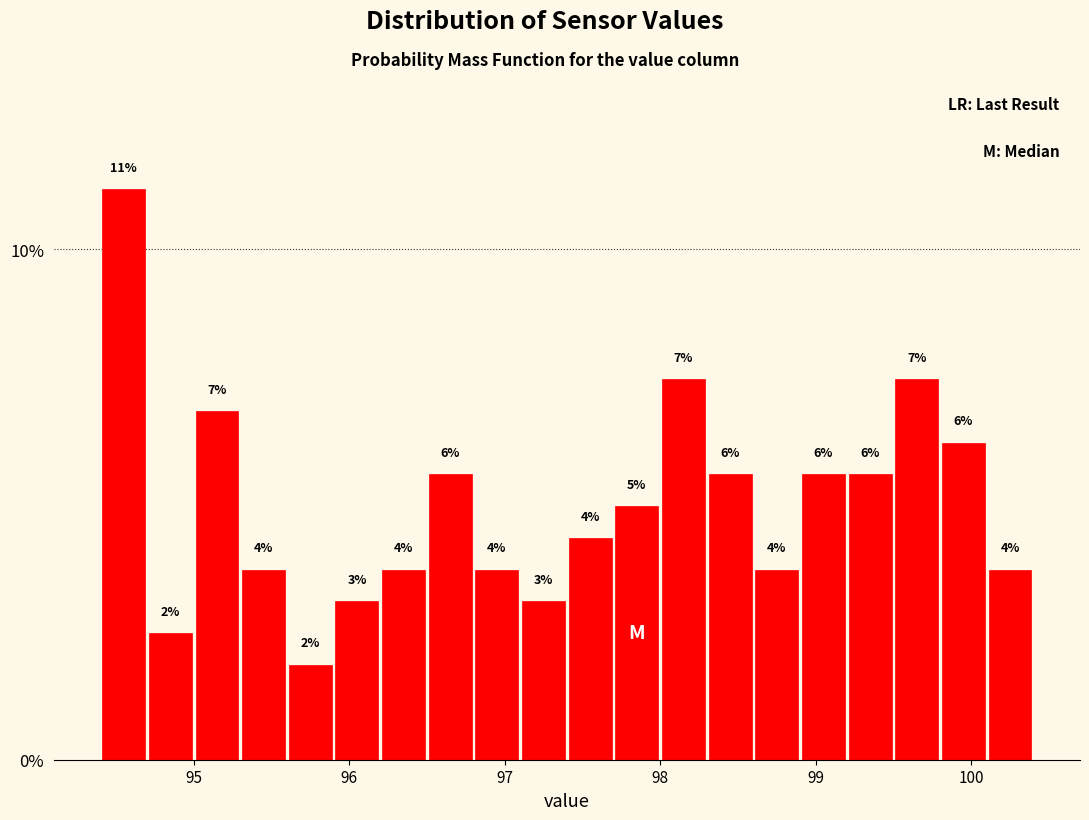

Read against the x-axis, roughly where is the centre of the tallest bar?

94.6